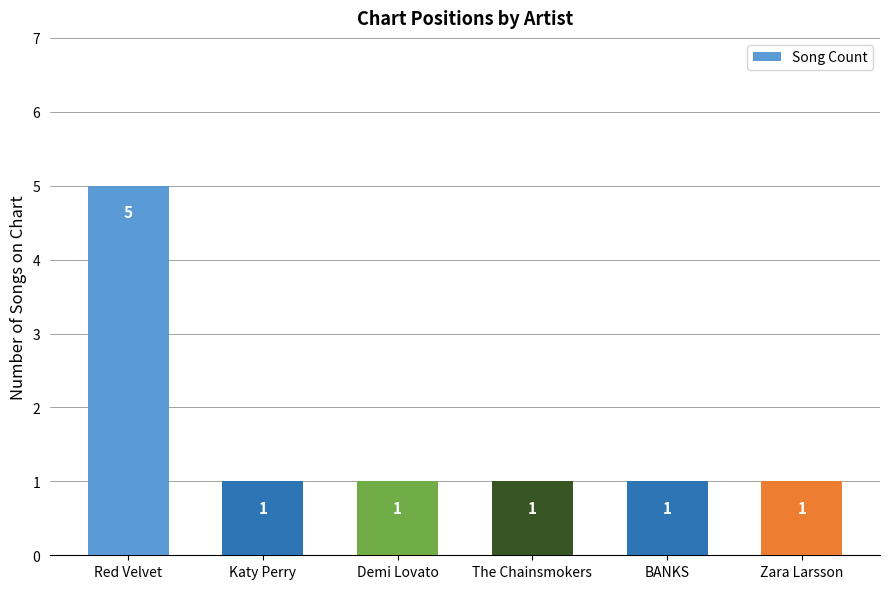

Read the value at Katy Perry.

1